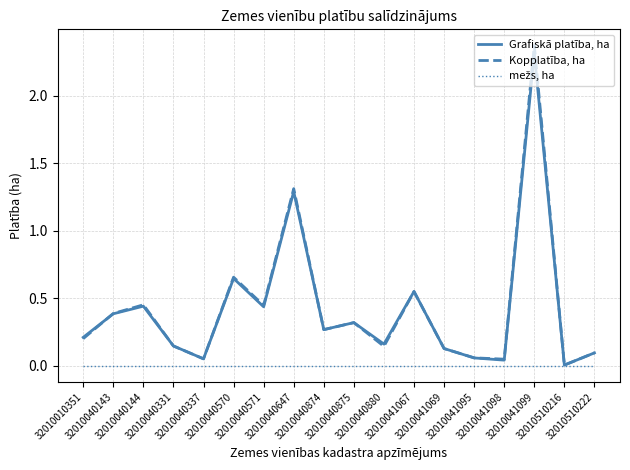

Which series has the widest spread of values?

Kopplatība, ha